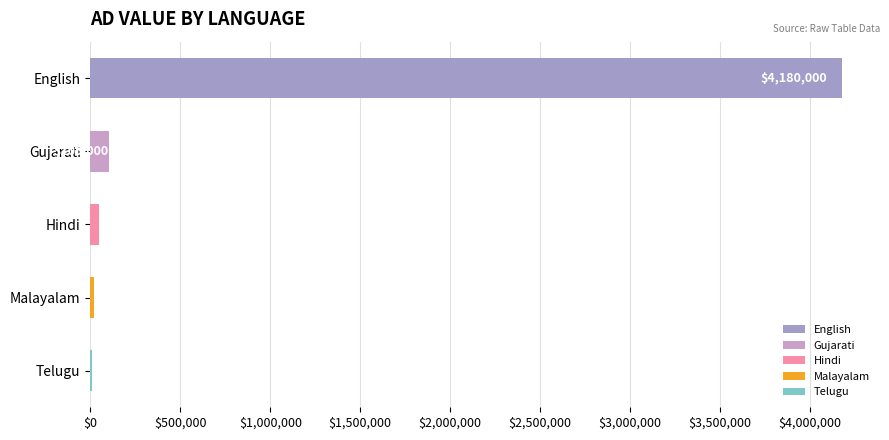

Which category has the highest value across all series?

English